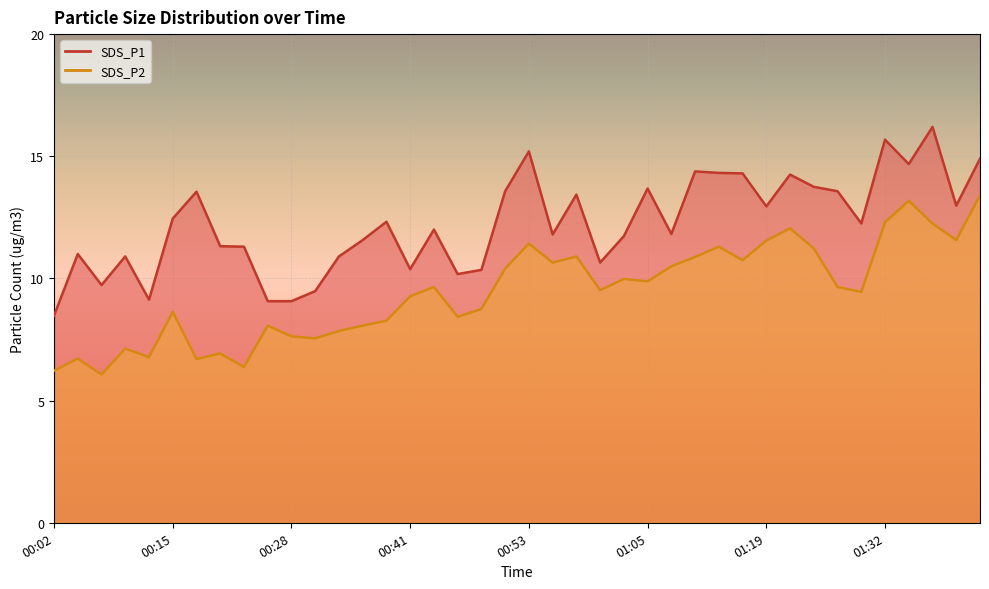

At which label does SDS_P2 first exceed 9?

00:41